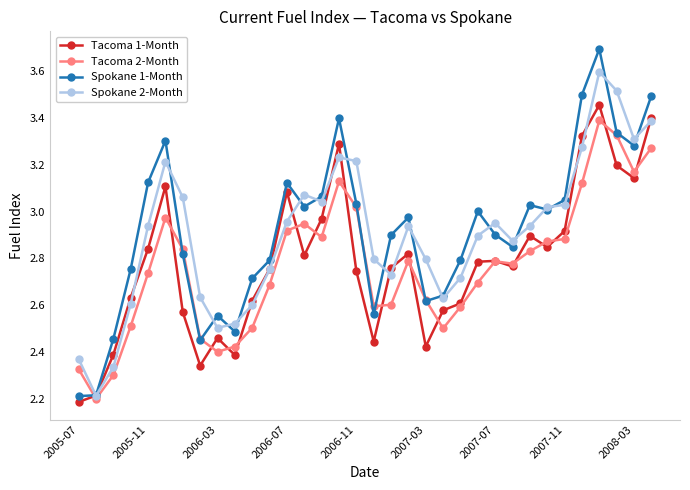

At how many categories does at least one series exceed 2?

34